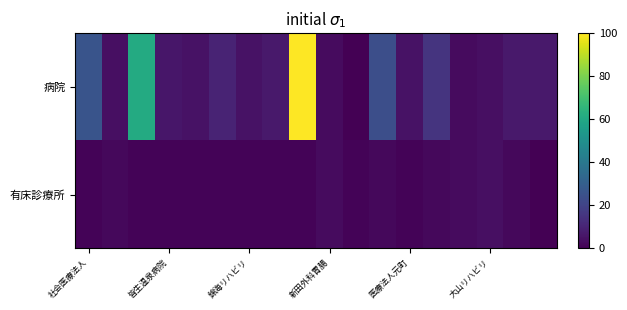

What is the maximum value shown in the chart?

100